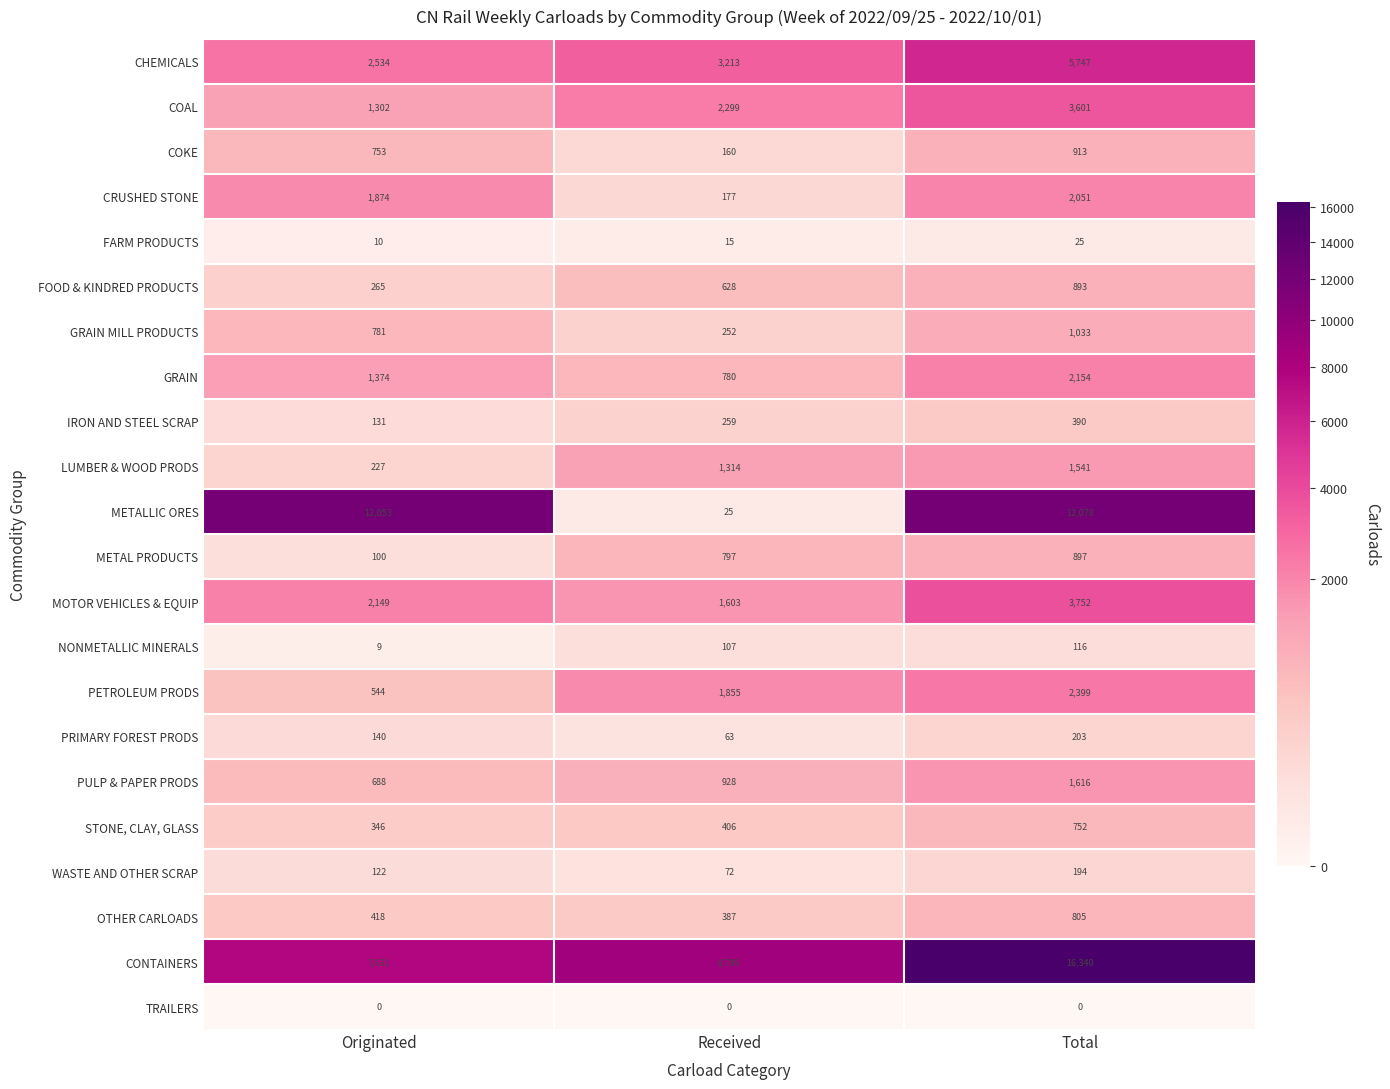

The METAL PRODUCTS series shows 1074 at Received. True or false?

False